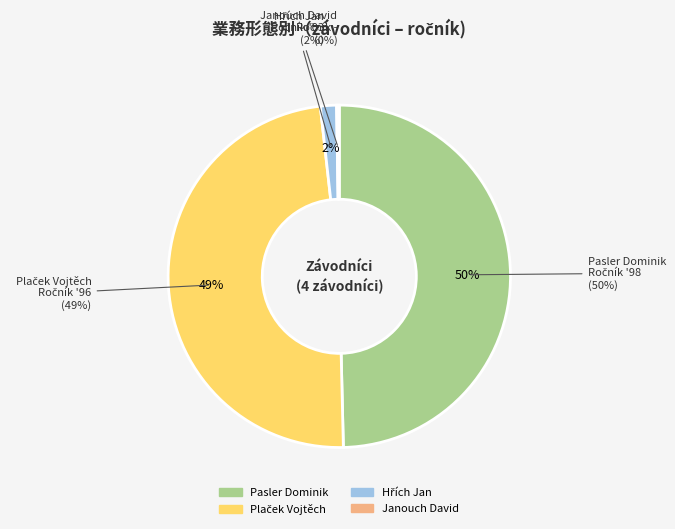

Combined, do Hřích Jan and Plaček Vojtěch account for over 50%?

Yes